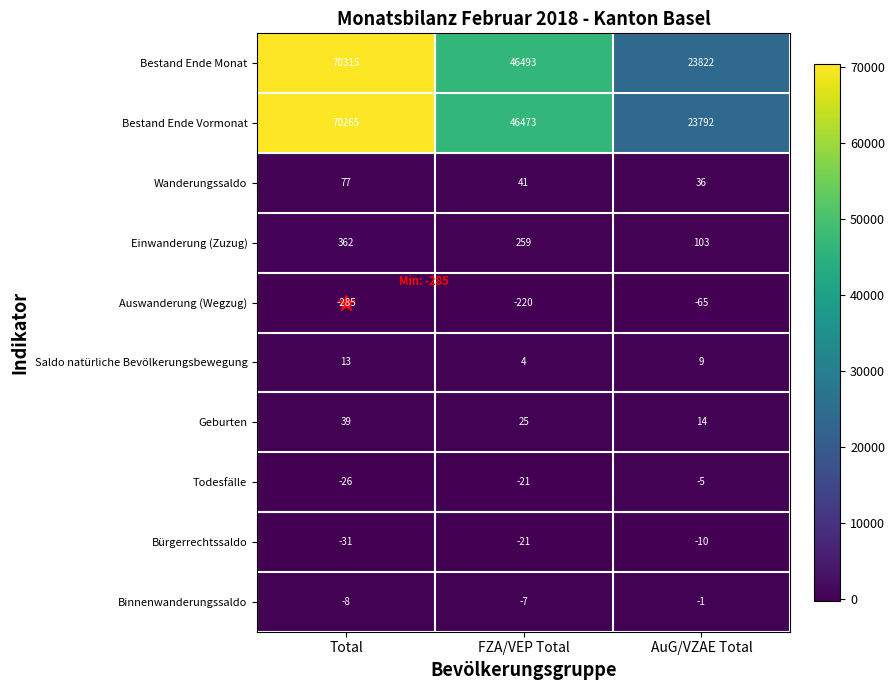

Count the number of data series in this chart.

10